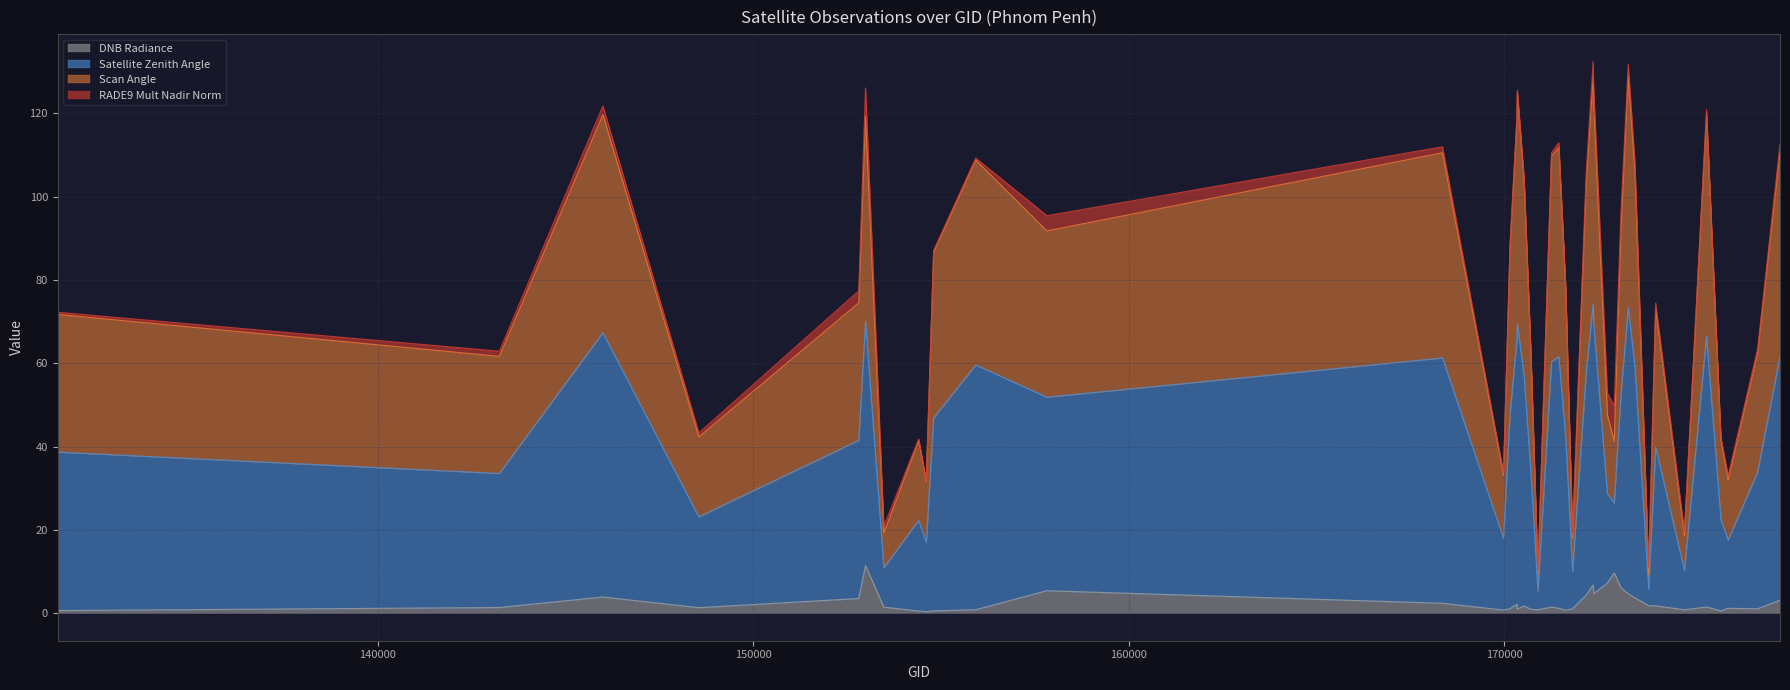

What is the value of the dnbrad point at the 26th from the left?

6.7